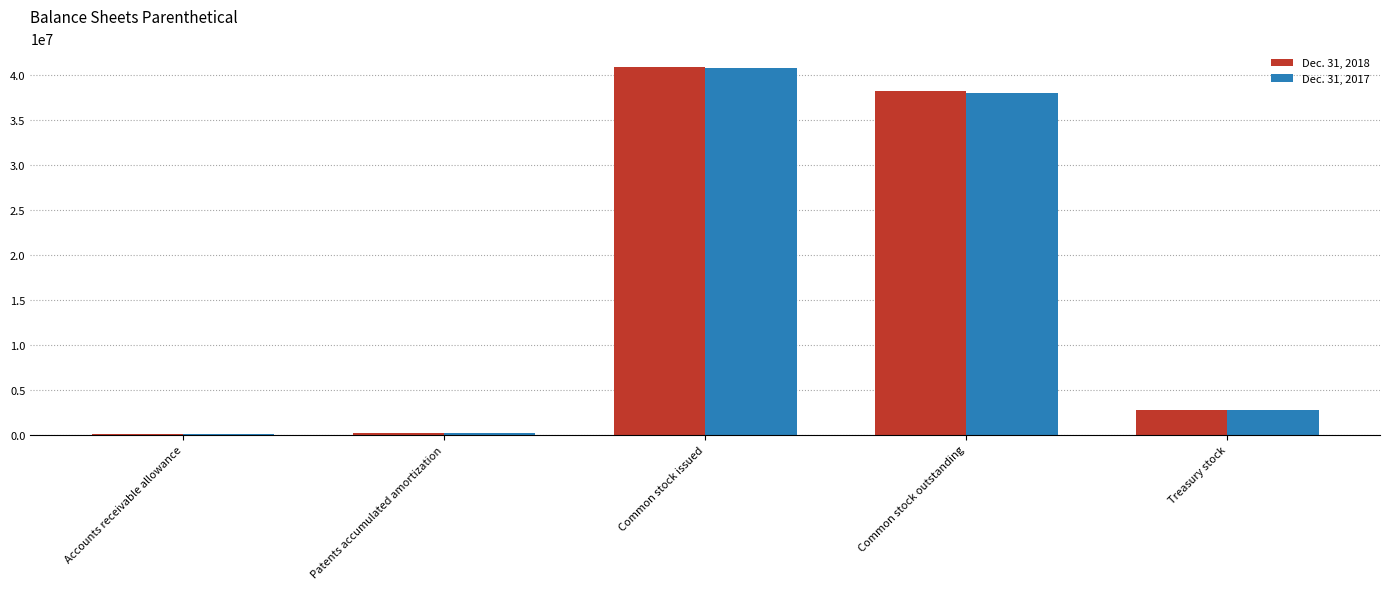

At which category is the sum across all series the highest?

Common stock issued